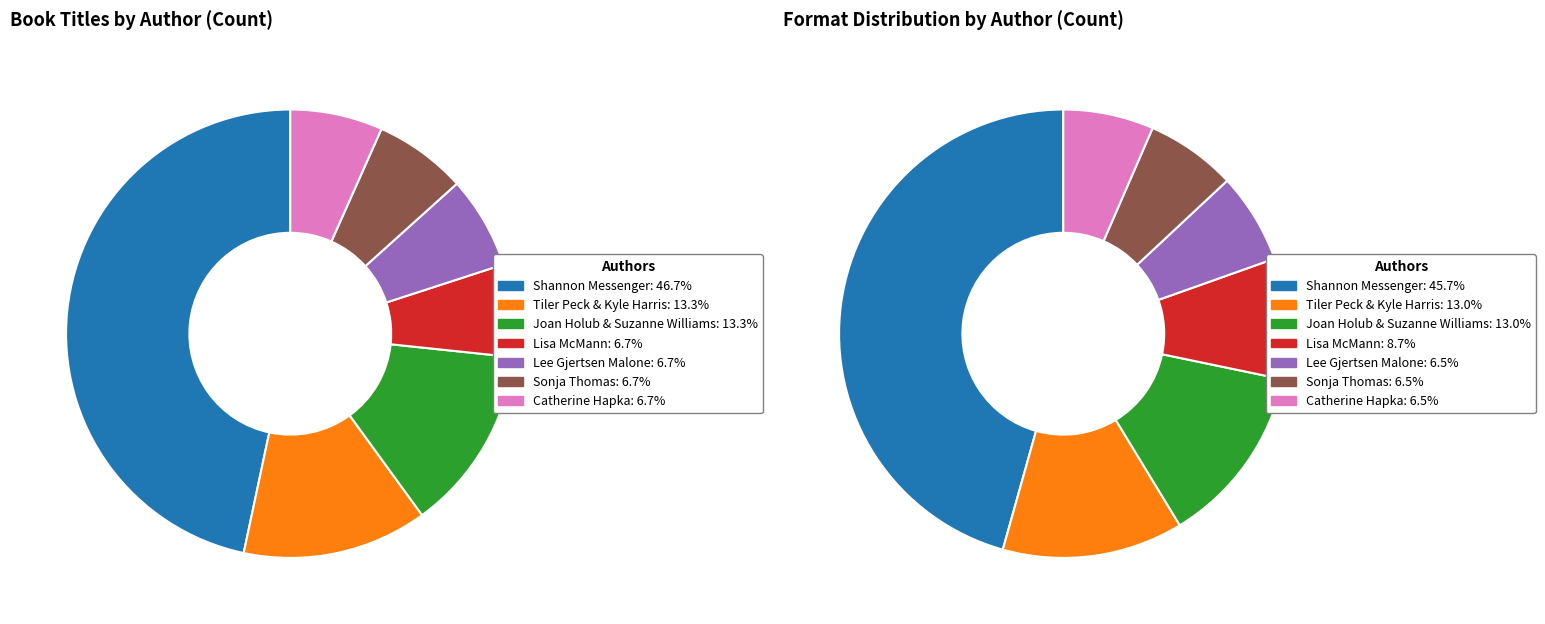

How many segments does this pie chart have?

7